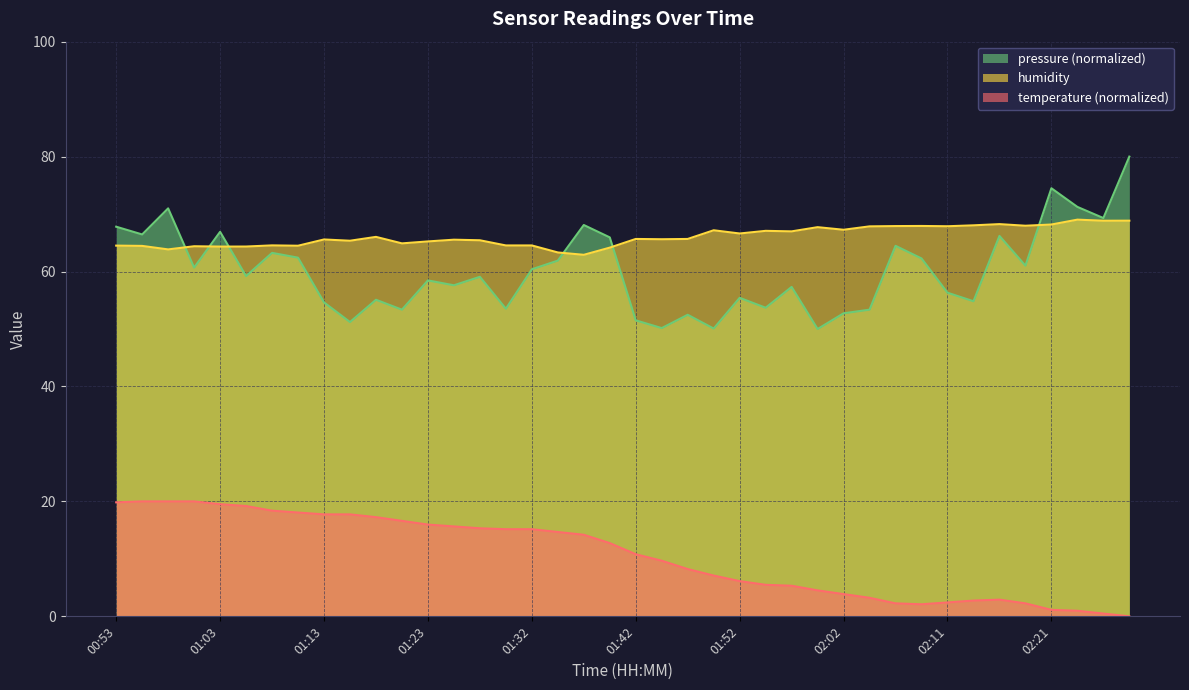

What is the highest value of the pressure series?

80.0